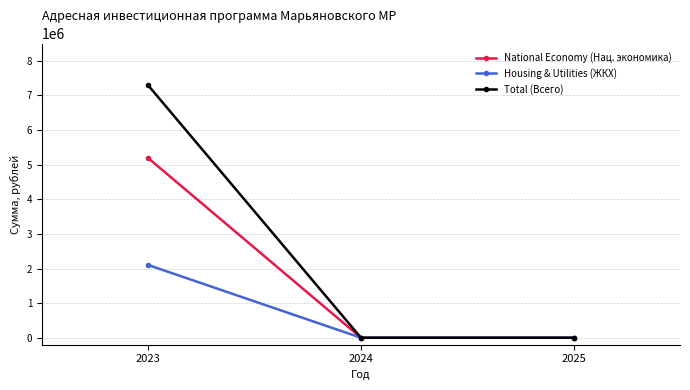

What is the maximum value for National Economy (Нац. экономика)?

5187057.5